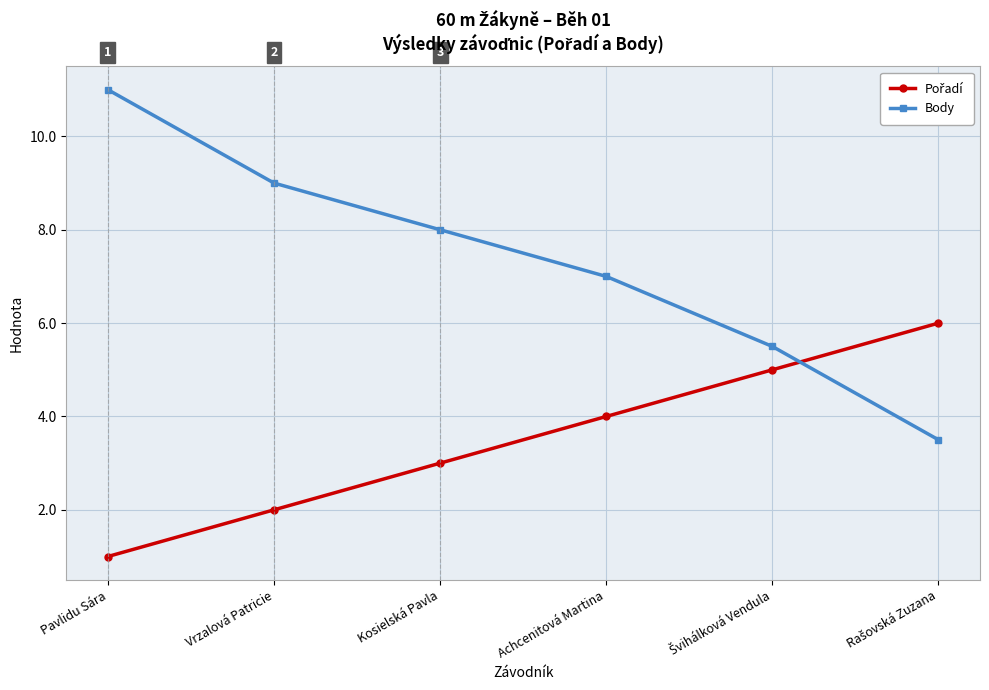

At which category is the sum across all series the highest?

Pavlidu Sára